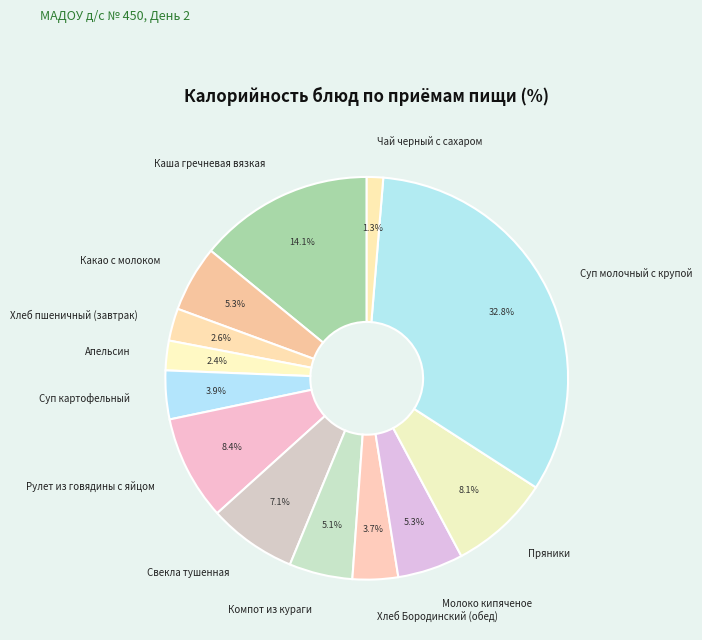

Which category has the biggest portion of the pie?

Суп молочный с крупой